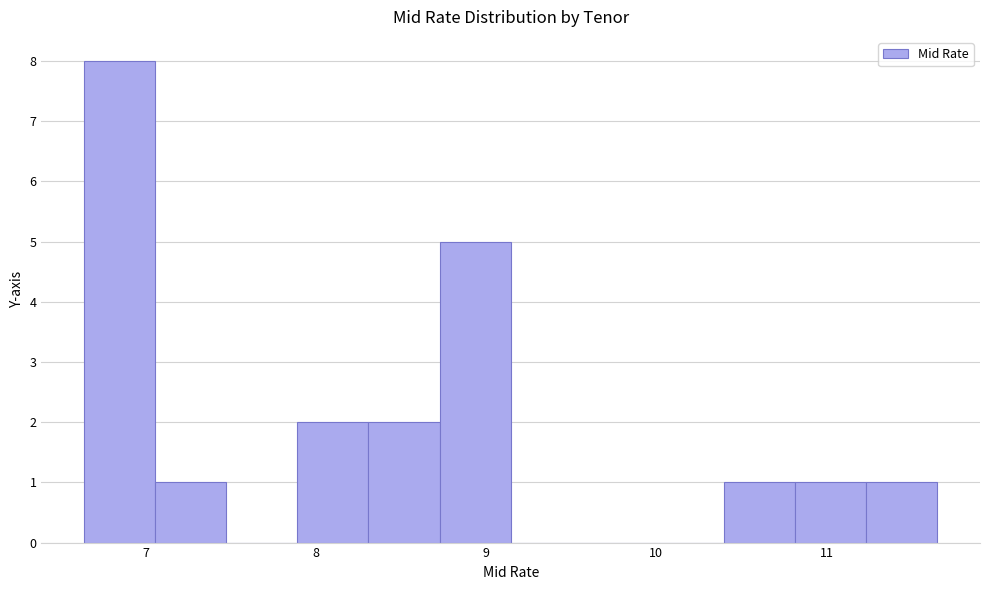

Reading left to right, list every bar in this chart as the range it spans on the x-axis followed by its height. Neither the bar edges nor the heights are printed on the chart, so give them approximately, as read against the axes.

6.6 to 7.1: 8
7.1 to 7.5: 1
7.5 to 7.9: 0
7.9 to 8.3: 2
8.3 to 8.7: 2
8.7 to 9.1: 5
9.1 to 9.6: 0
9.6 to 10.0: 0
10.0 to 10.4: 0
10.4 to 10.8: 1
10.8 to 11.2: 1
11.2 to 11.7: 1